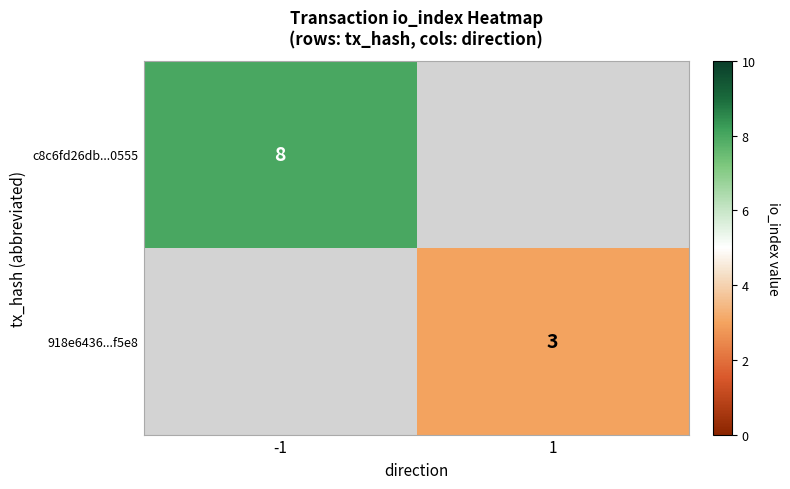

Which category has the highest value across all series?

-1